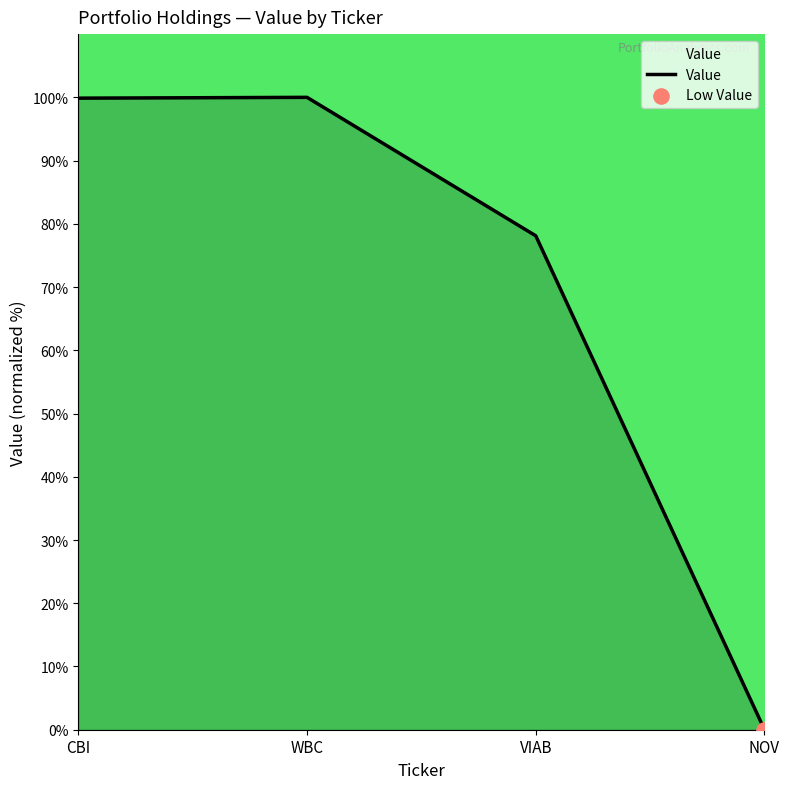

Between CBI and VIAB, which is larger?

CBI